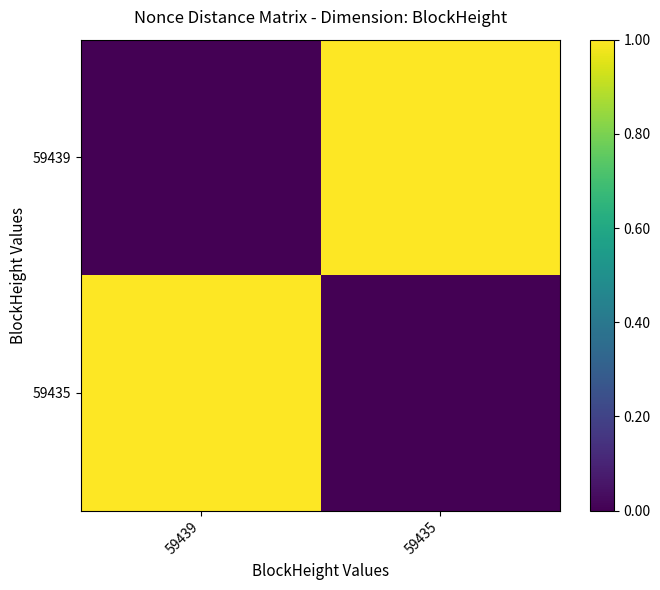

Reading left to right, extract all data points from this chart.

59439: 59439=0	59435=1
59435: 59439=1	59435=0